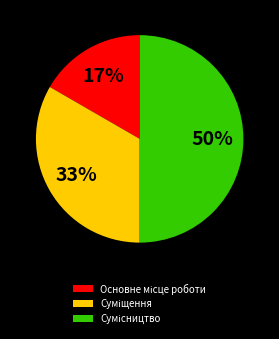

To the nearest percent, what is the difference between the largest and smallest slice percentages?

33%